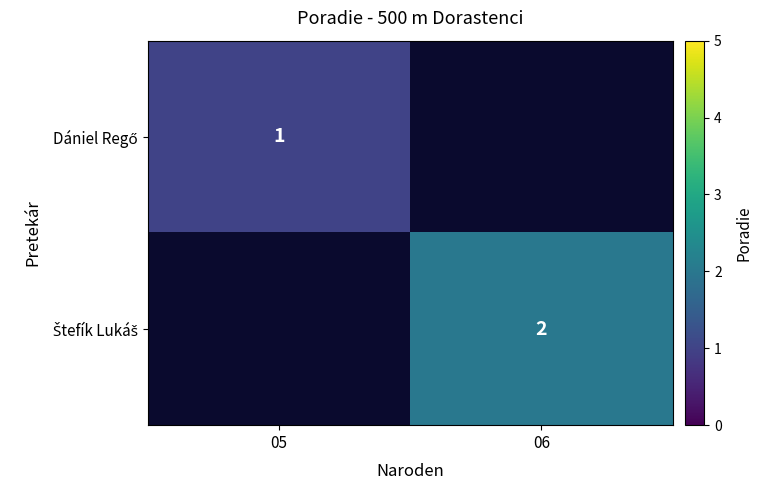

True or false: Štefík Lukáš has a value of 2.0 at 06.

True